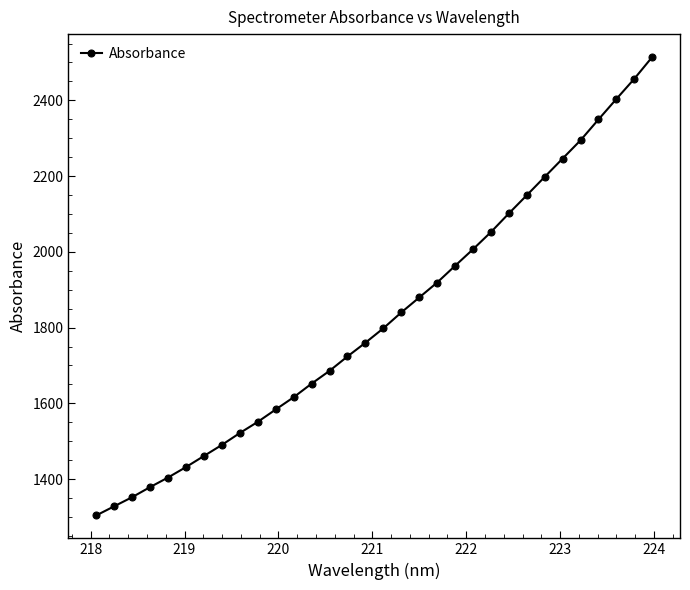

What is the value of the 11th point from the left?

1583.7